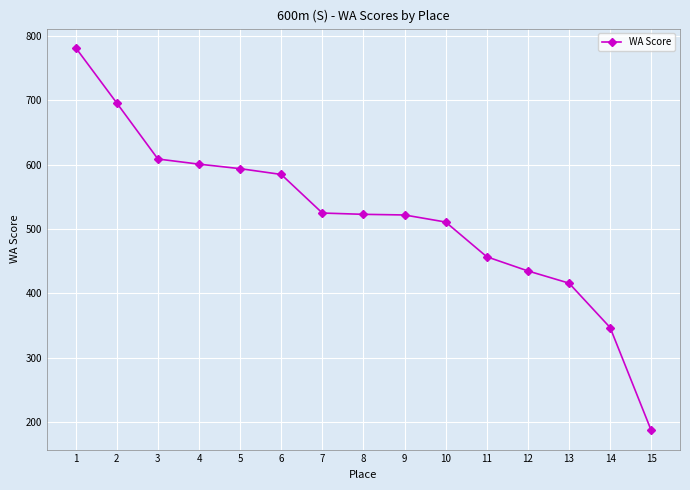

How many distinct data groups are displayed?

1